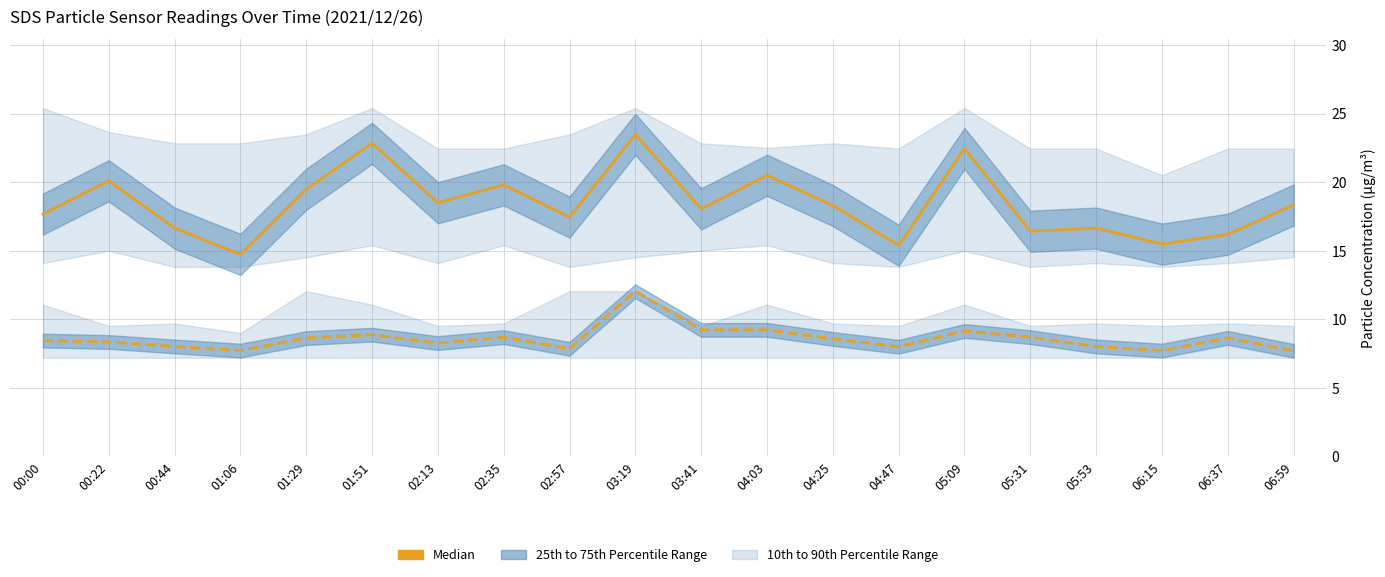

Rank the series by their average value, from highest to lowest.

SDS_P1 Median, SDS_P2 Median